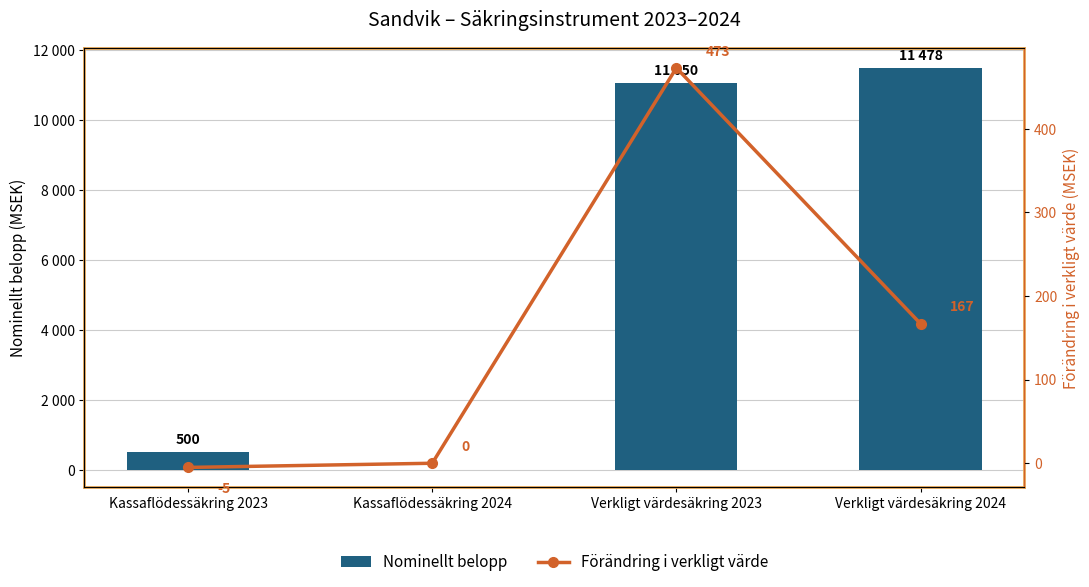

Is it true that Nominellt belopp equals 0 at Kassaflödessäkring 2024?

True